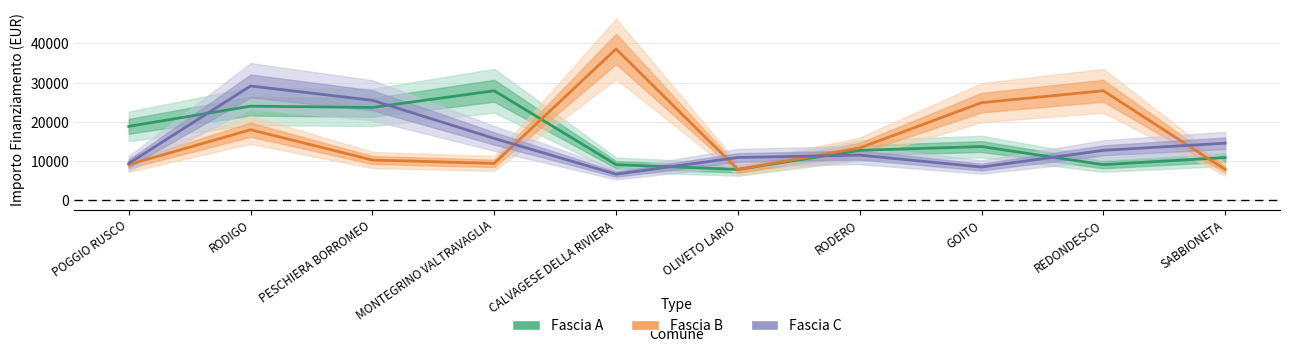

What is the maximum value for Fascia A?

27922